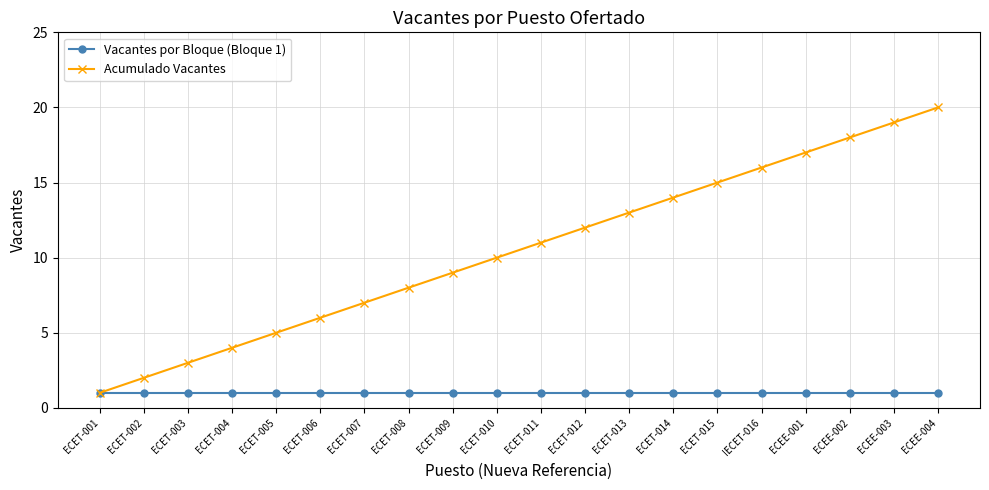

What is the value of the Acumulado Vacantes point at the 19th from the left?

19